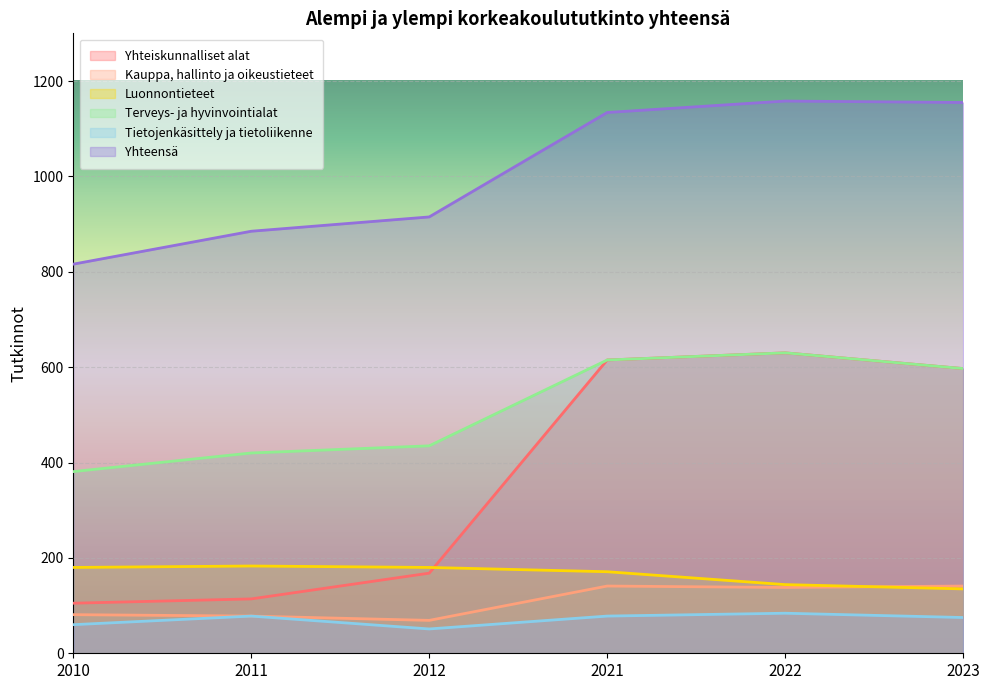

Is the value of Tietojenkäsittely ja tietoliikenne at 2023 greater than the value of Luonnontieteet at 2022?

No